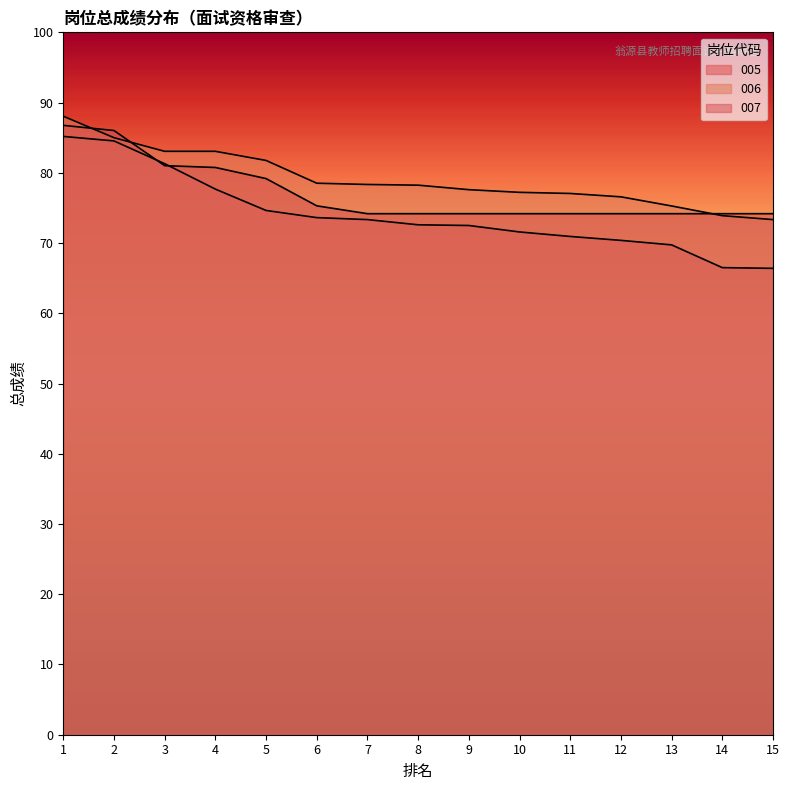

Reading left to right, extract all data points from this chart.

005: 85.2	84.5	81.3	77.7	74.6	73.6	73.3	72.6	72.5	71.6	70.9	70.4	69.7	66.5	66.4
006: 88.1	85.0	83.1	83.1	81.8	78.5	78.3	78.2	77.6	77.2	77.1	76.6	75.3	73.9	73.3
007: 86.8	86.0	81.0	80.8	79.2	75.3	74.2	74.2	74.2	74.2	74.2	74.2	74.2	74.2	74.2